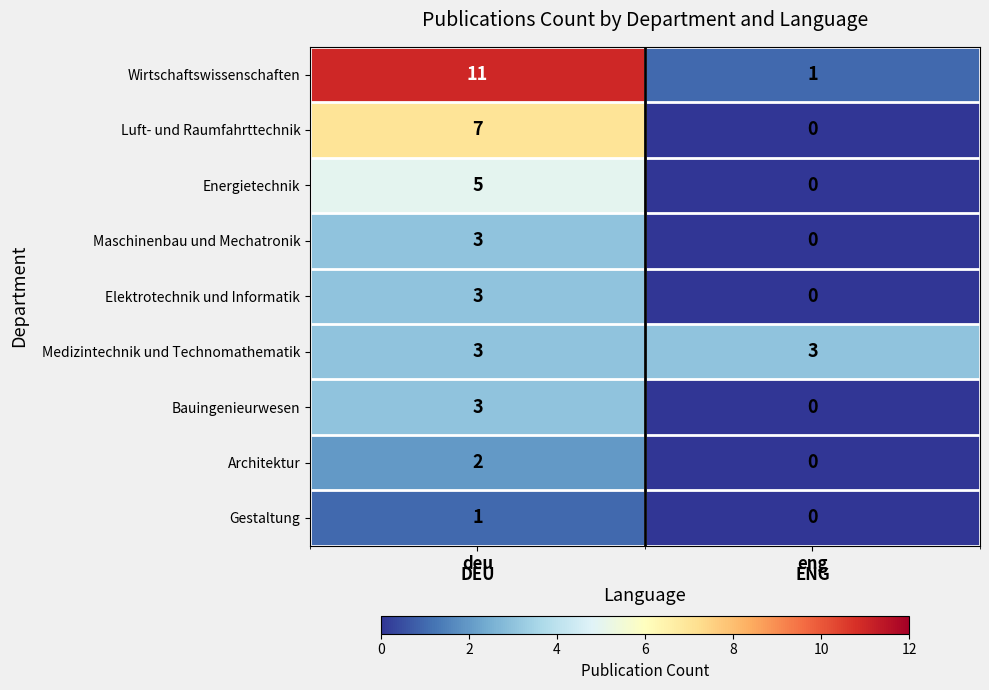

Which label corresponds to the largest value in the chart?

deu